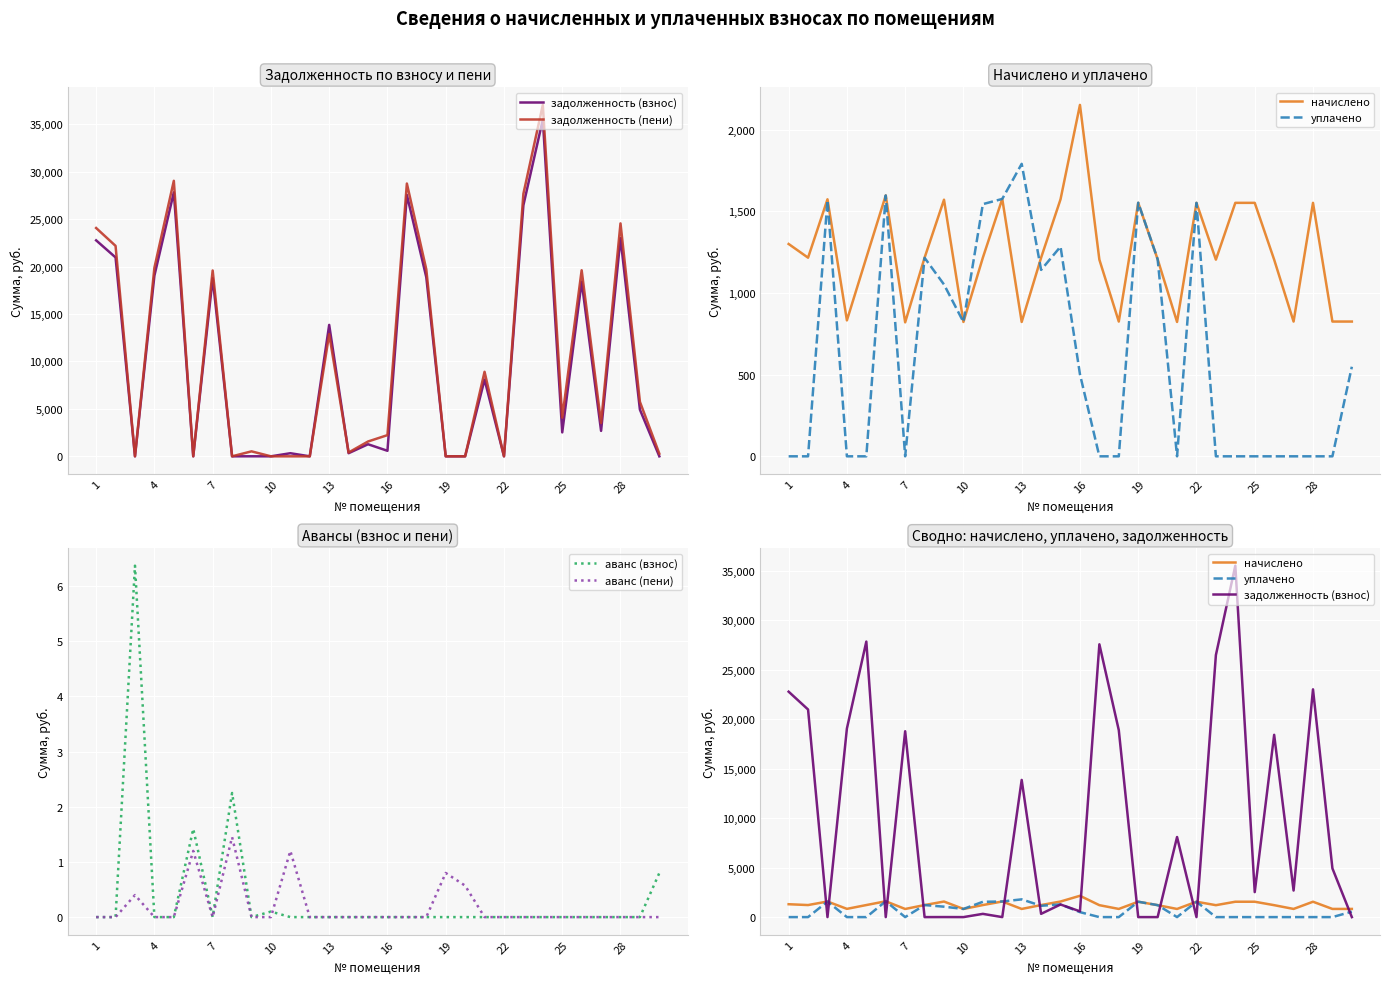

What is the highest value of the аванс (взнос) series?

6.4